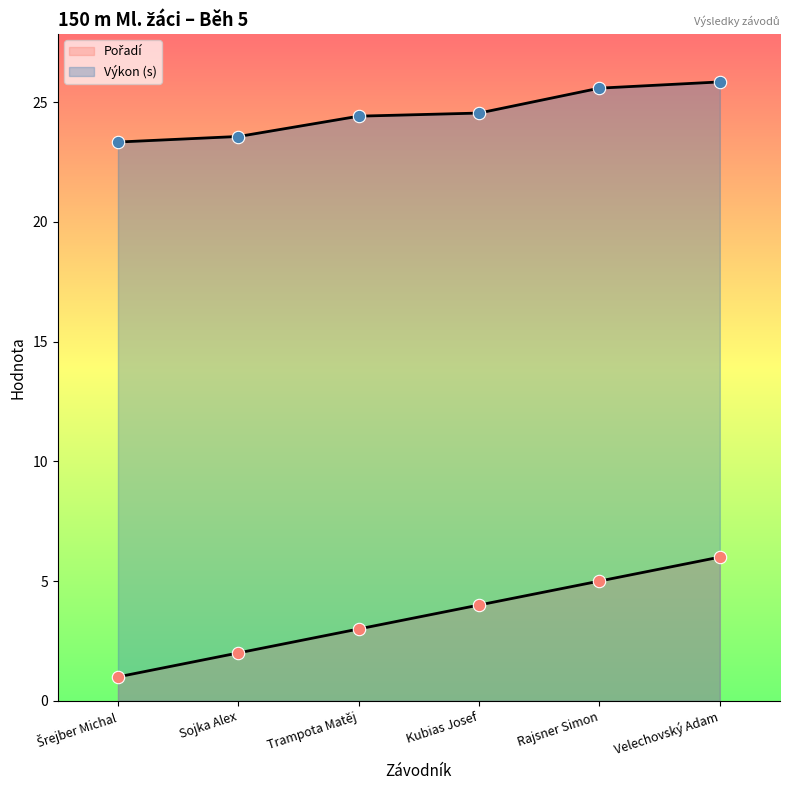

What are all the series names shown in the legend?

Pořadí, Výkon